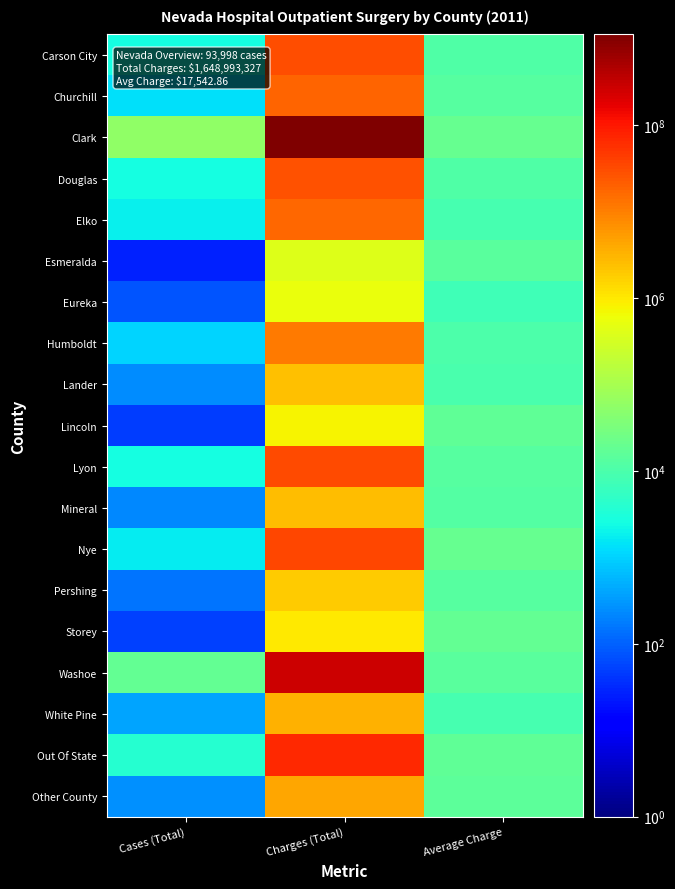

Reading left to right, extract all data points from this chart.

Carson City: Cases (Total)=2600.0	Charges (Total)=29360165.0	Average Charge=11292.4
Churchill: Cases (Total)=1341.0	Charges (Total)=18307930.0	Average Charge=13652.5
Clark: Cases (Total)=56068.0	Charges (Total)=1127949702.0	Average Charge=20117.5
Douglas: Cases (Total)=2568.0	Charges (Total)=28699643.0	Average Charge=11175.9
Elko: Cases (Total)=1937.0	Charges (Total)=17405122.0	Average Charge=8985.6
Esmeralda: Cases (Total)=27.0	Charges (Total)=386372.0	Average Charge=14310.1
Eureka: Cases (Total)=79.0	Charges (Total)=578487.0	Average Charge=7322.6
Humboldt: Cases (Total)=1055.0	Charges (Total)=11085527.0	Average Charge=10507.6
Lander: Cases (Total)=246.0	Charges (Total)=2417090.0	Average Charge=9825.6
Lincoln: Cases (Total)=46.0	Charges (Total)=777849.0	Average Charge=16909.8
Lyon: Cases (Total)=2558.0	Charges (Total)=33243697.0	Average Charge=12996.0
Mineral: Cases (Total)=227.0	Charges (Total)=2716290.0	Average Charge=11966.0
Nye: Cases (Total)=1690.0	Charges (Total)=34551327.0	Average Charge=20444.6
Pershing: Cases (Total)=144.0	Charges (Total)=1944006.0	Average Charge=13500.0
Storey: Cases (Total)=53.0	Charges (Total)=951510.0	Average Charge=17953.0
Washoe: Cases (Total)=18937.0	Charges (Total)=265295896.0	Average Charge=14009.4
White Pine: Cases (Total)=382.0	Charges (Total)=3404941.0	Average Charge=8913.5
Out Of State: Cases (Total)=3773.0	Charges (Total)=65643838.0	Average Charge=17398.3
Other County: Cases (Total)=267.0	Charges (Total)=4273935.0	Average Charge=16007.2